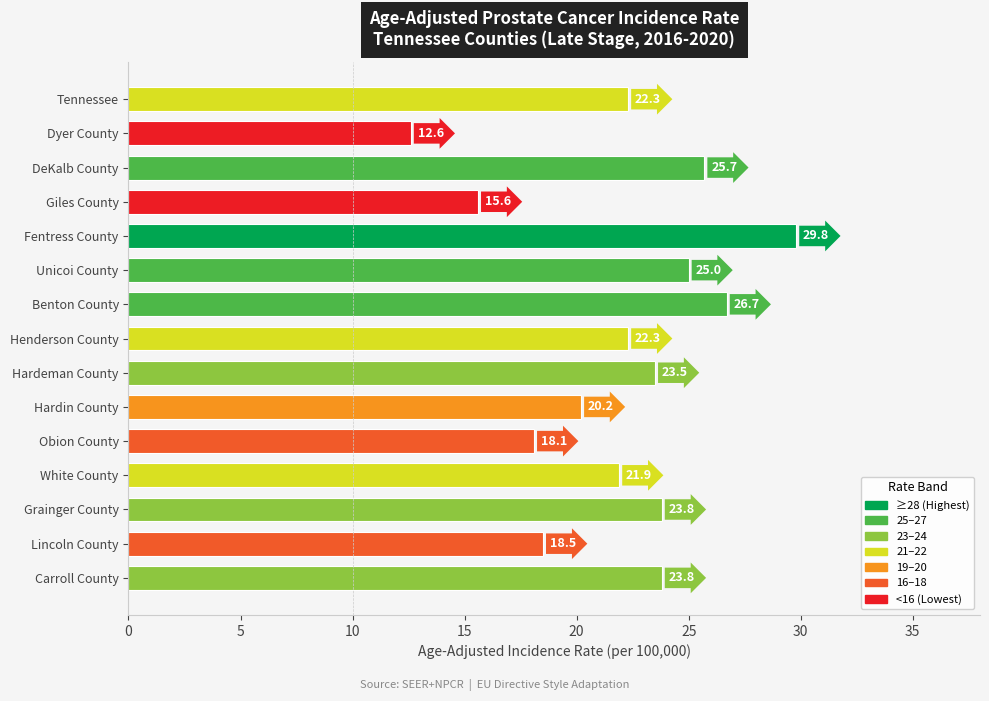

What is the sum of all values?

329.8